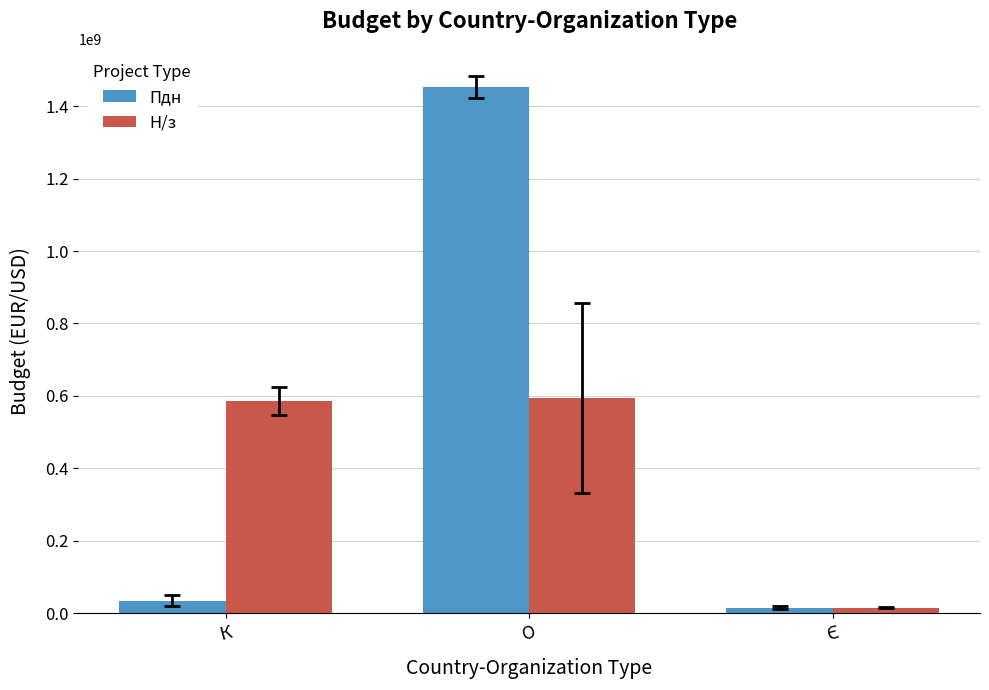

What is the total value across all series at О?

2046412301.0